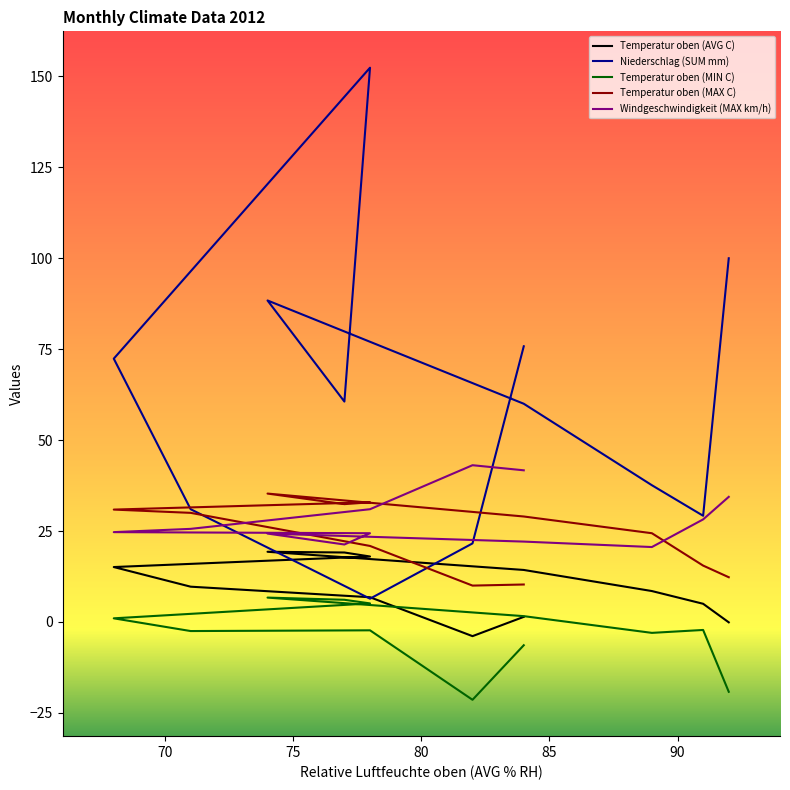

What is the sum of the Windgeschwindigkeit (MAX km/h) values at 75 and 85?

55.7